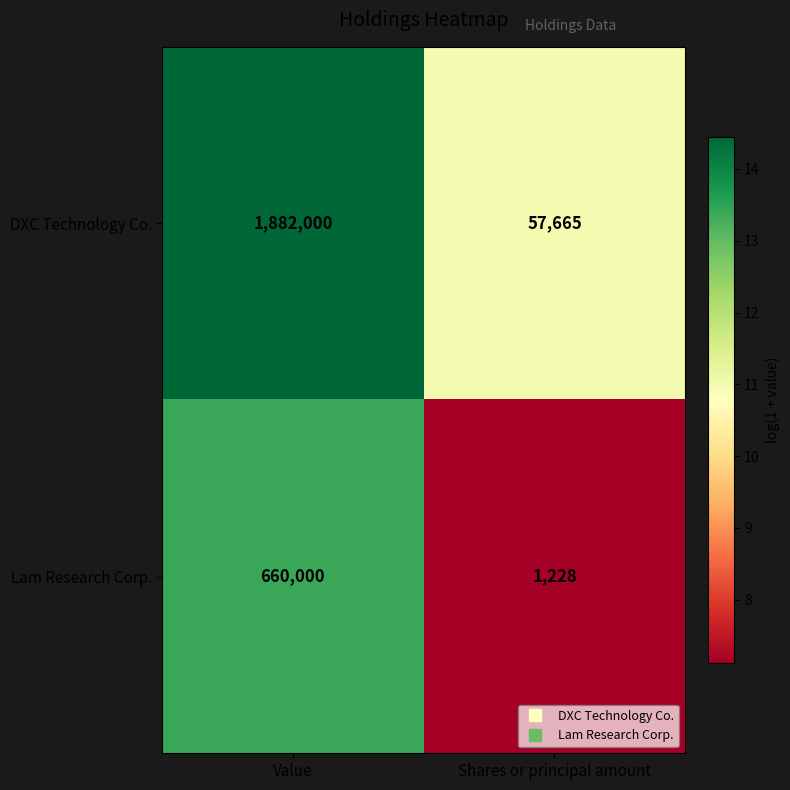

True or false: DXC Technology Co. has a value of 1882000 at Value.

True